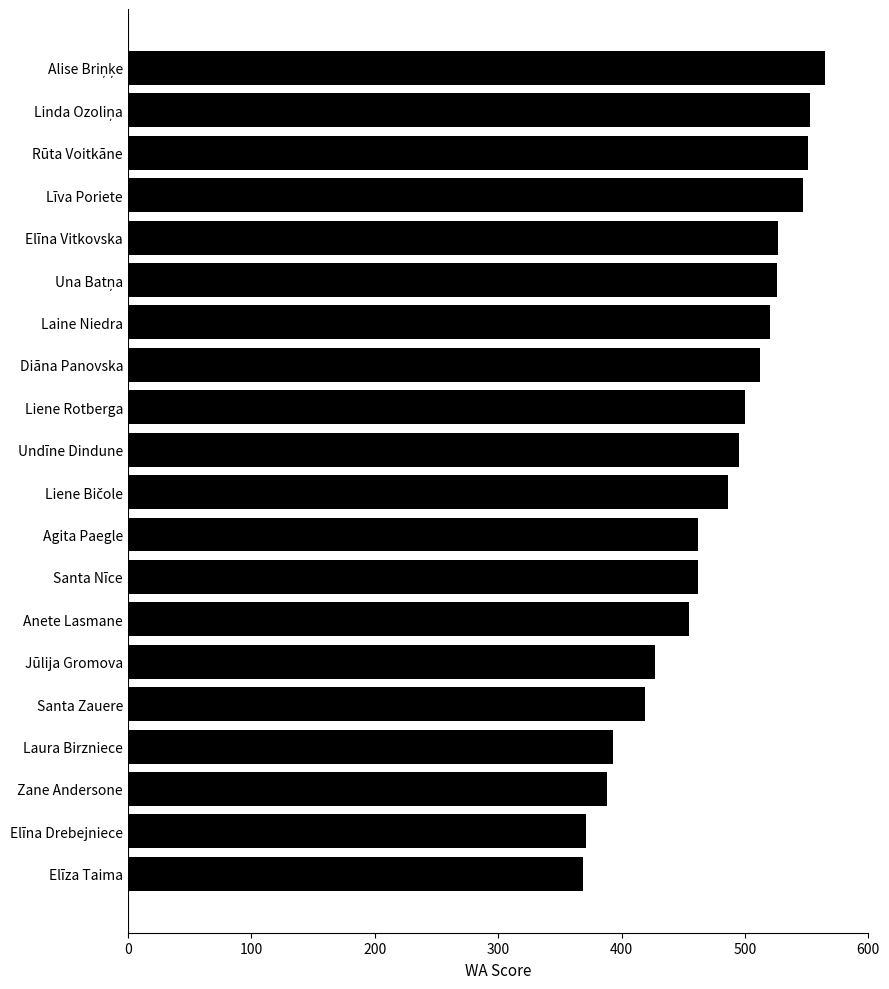

What is the sum of all values?

9528